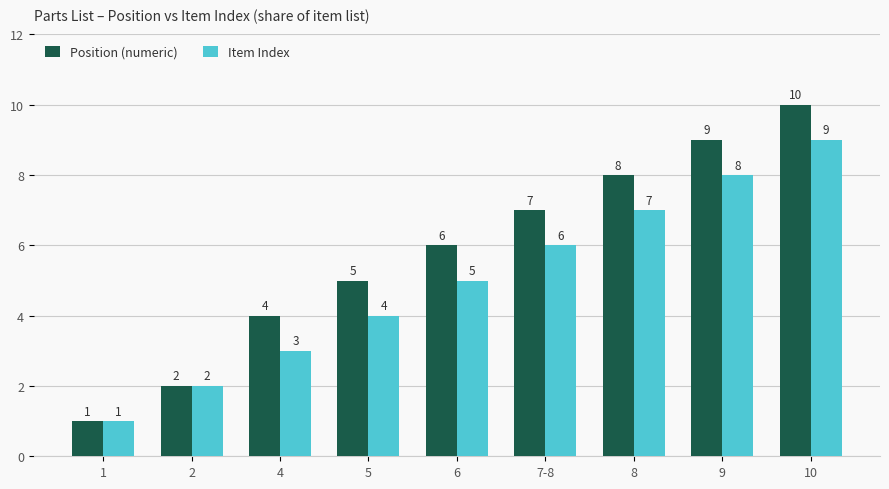

What is the difference between the Item Index values at 1 and 4?

2